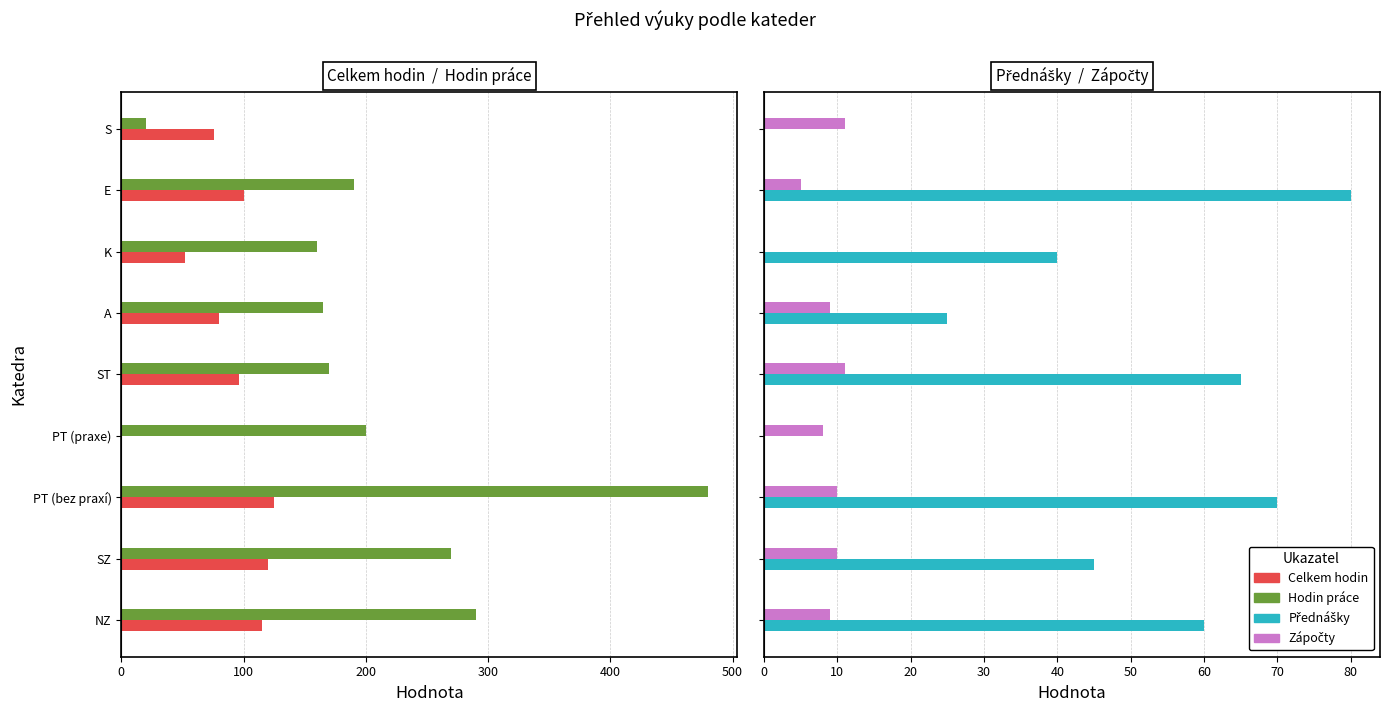

List the series in order of their overall mean, lowest first.

Zápočty, Přednášky, Celkem hodin, Hodin práce